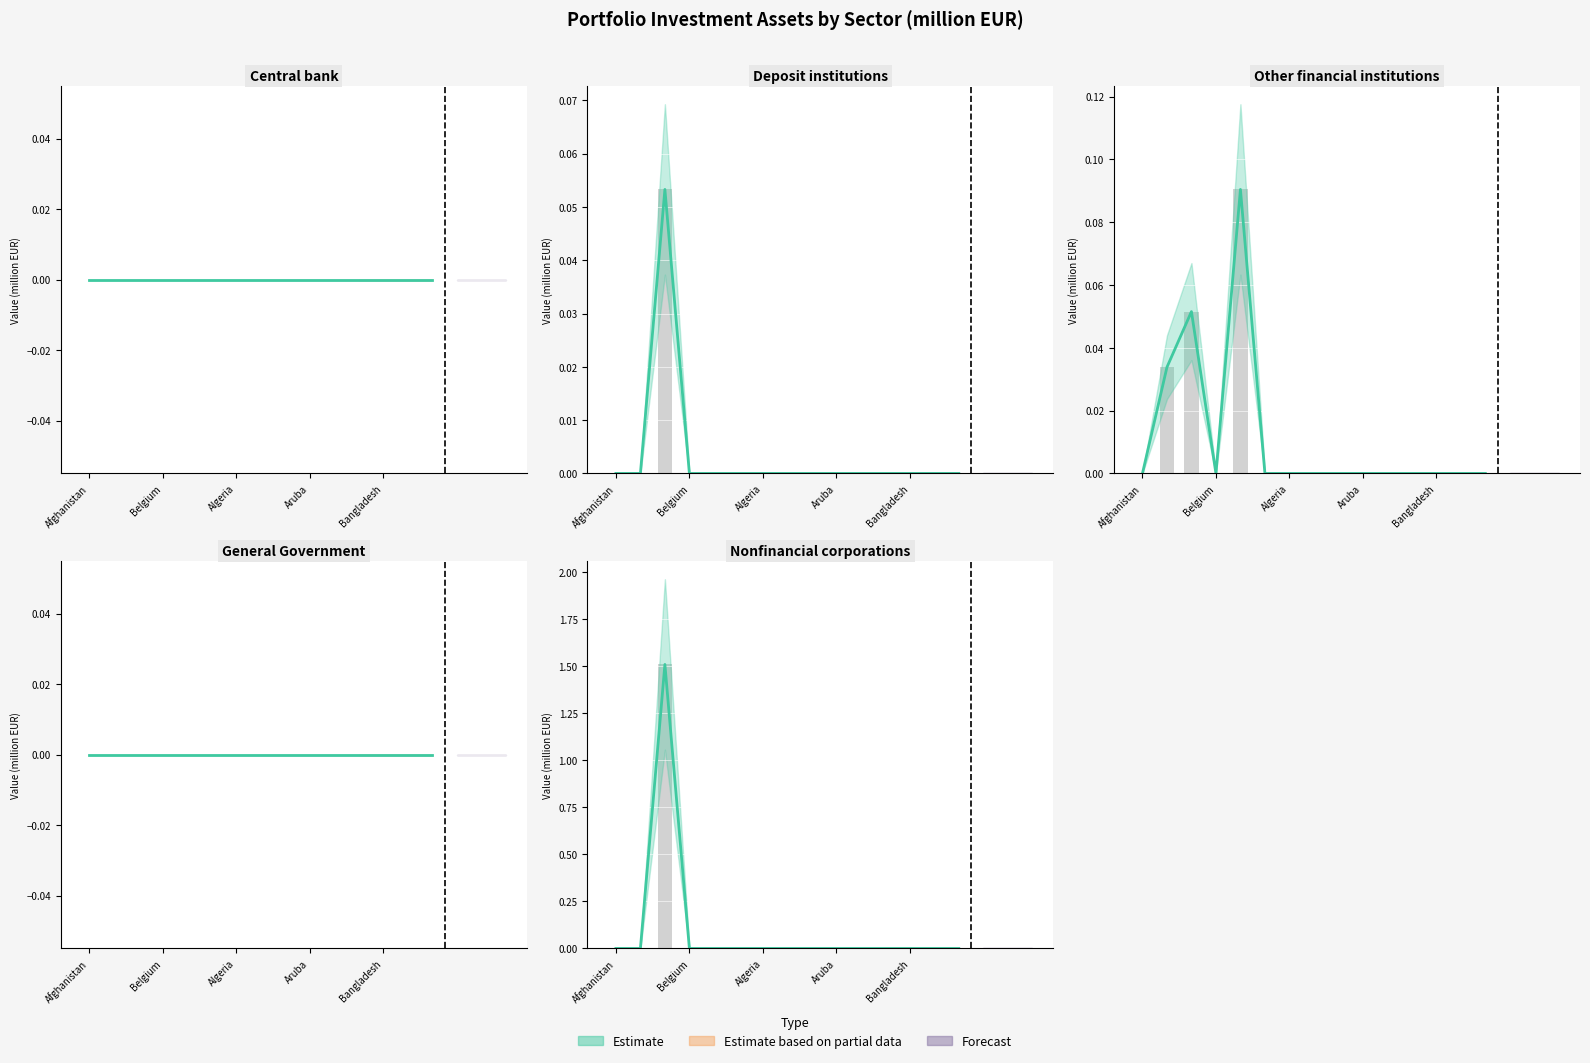

At how many categories does at least one series exceed 0?

3